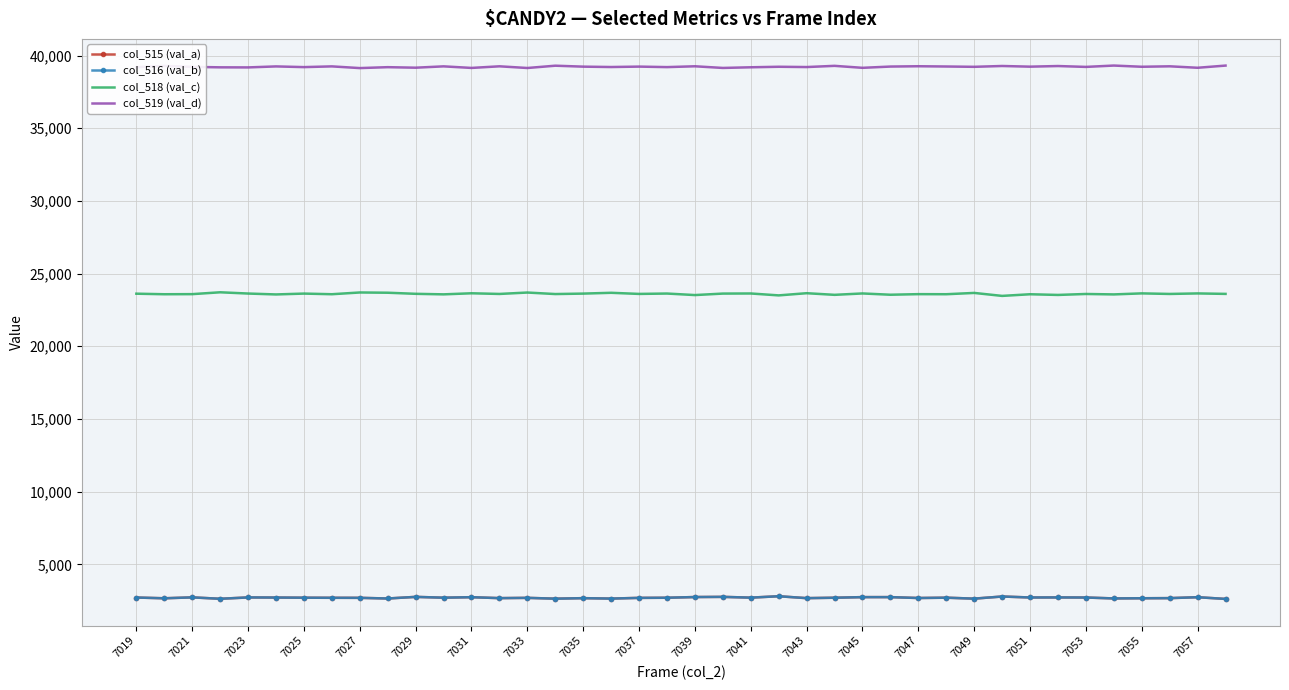

Which series has the largest total across all categories?

col_519 (val_d)